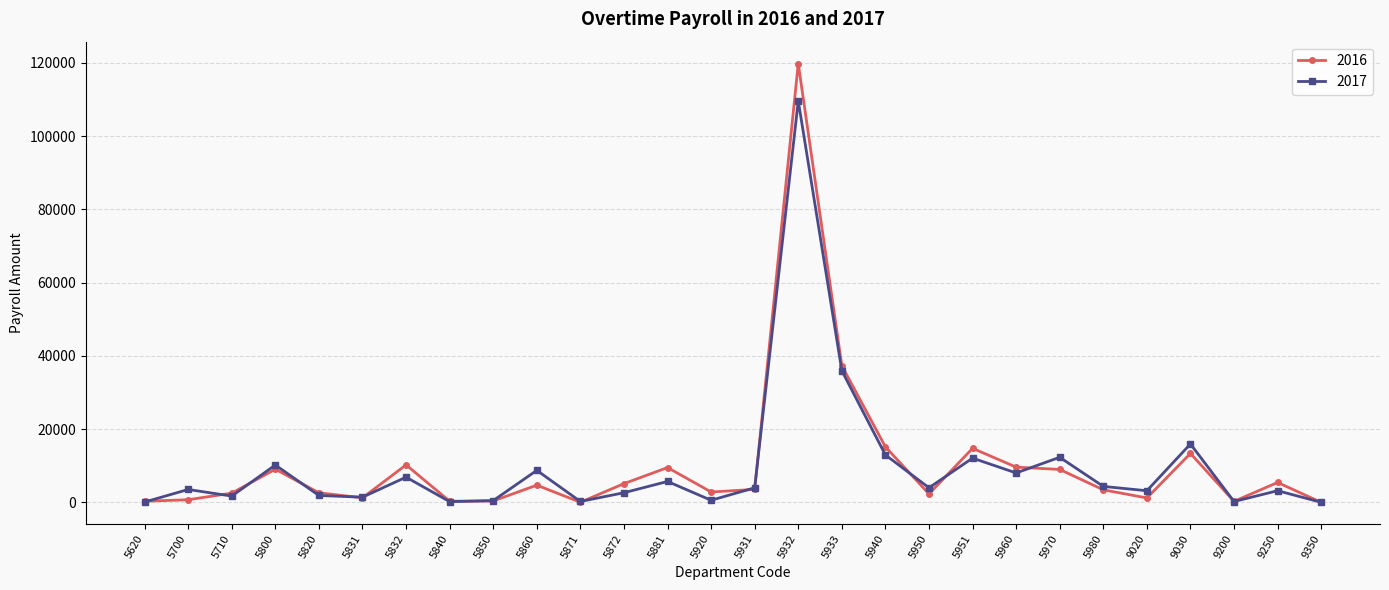

At 5920, list the series in order from smallest to largest.

2017, 2016